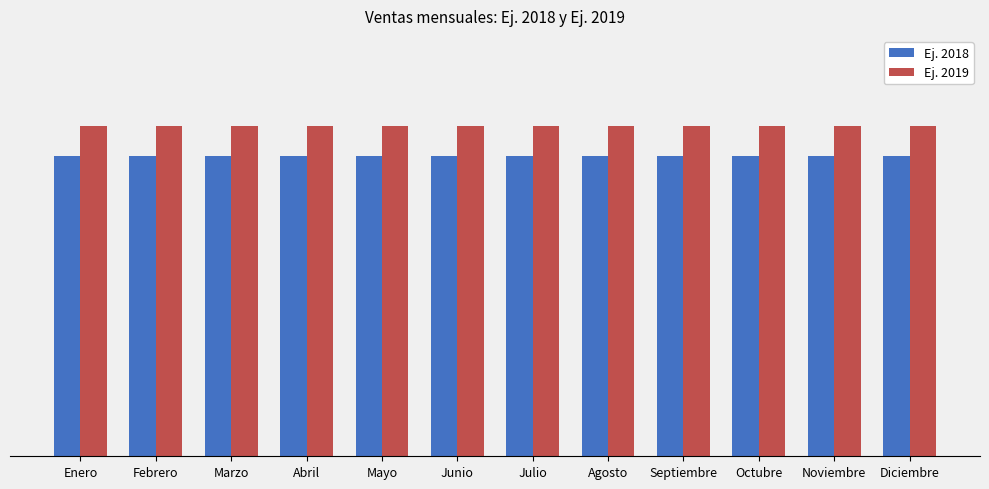

What are all the series names shown in the legend?

Ej. 2018, Ej. 2019